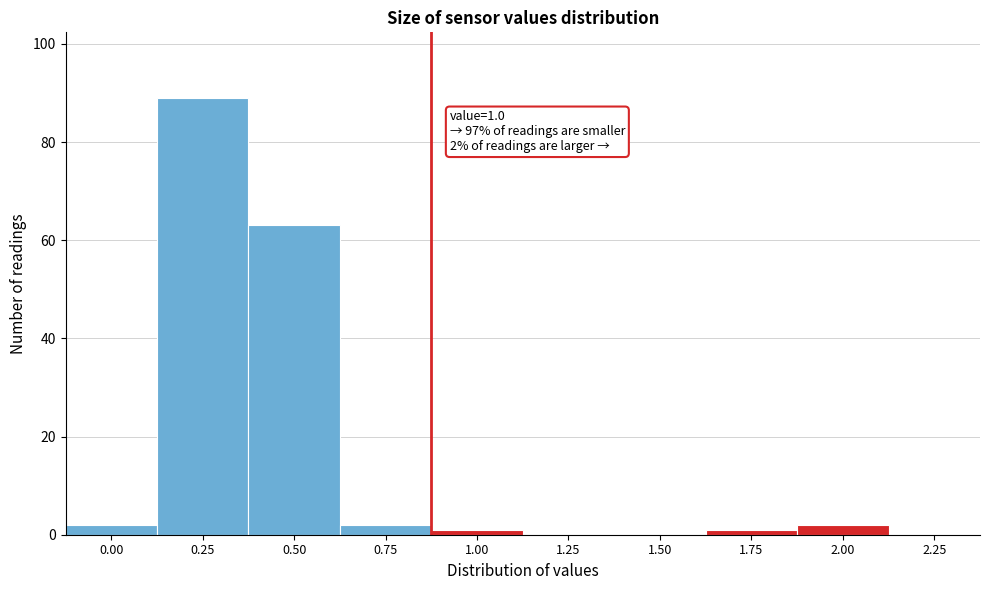

Reading left to right, extract all data points from this chart.

0.00=2	0.25=89	0.50=63	0.75=2	1.00=1	1.25=0	1.50=0	1.75=1	2.00=2	2.25=0